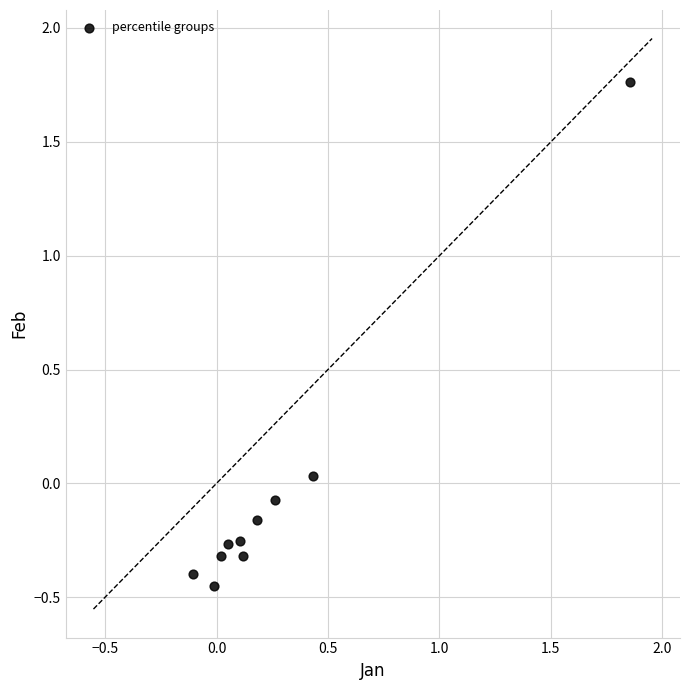

What is the range of X values (max minus min)?

2.0